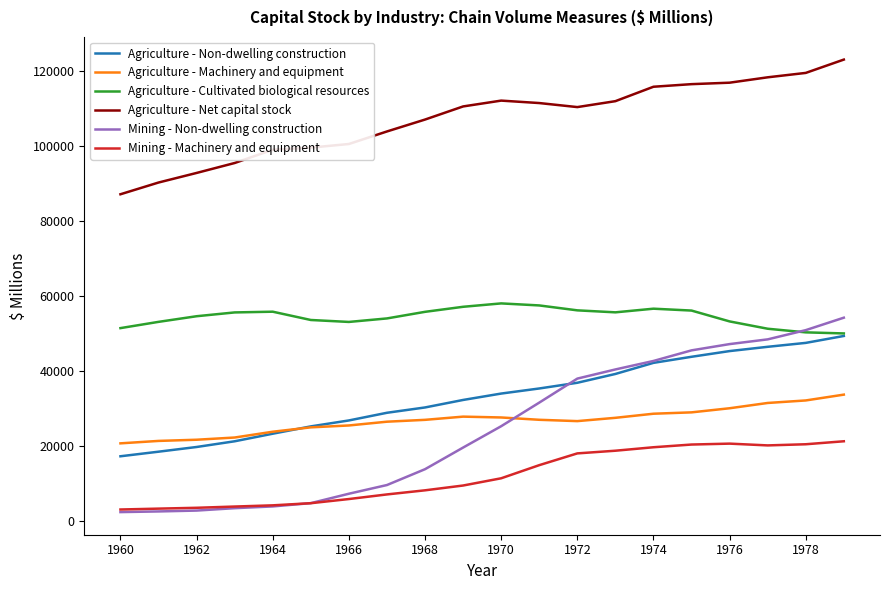

Which series has the widest spread of values?

Mining - Non-dwelling construction